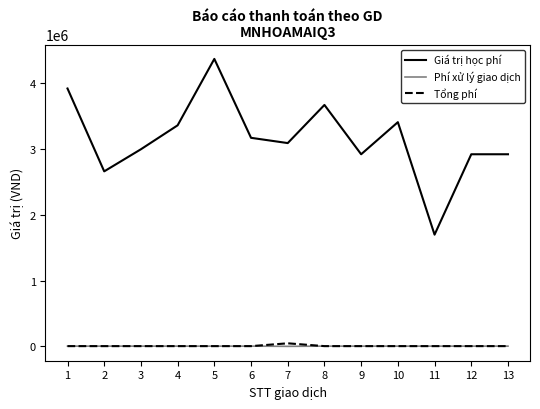

True or false: Phí xử lý giao dịch and Giá trị học phí cross at least once.

False